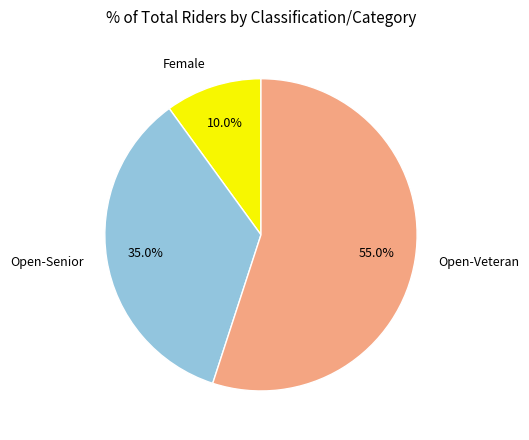

What percentage do Open-Veteran and Female together represent?

65.0%